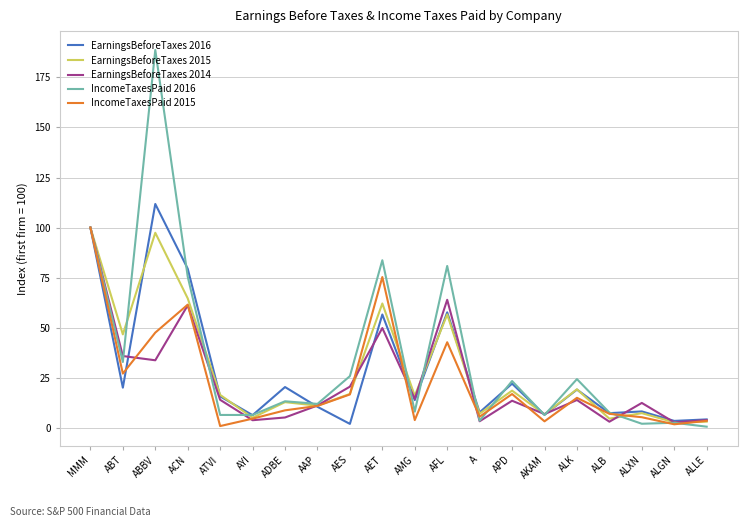

The value of EarningsBeforeTaxes 2015 at ABT is 46.7. True or false?

True